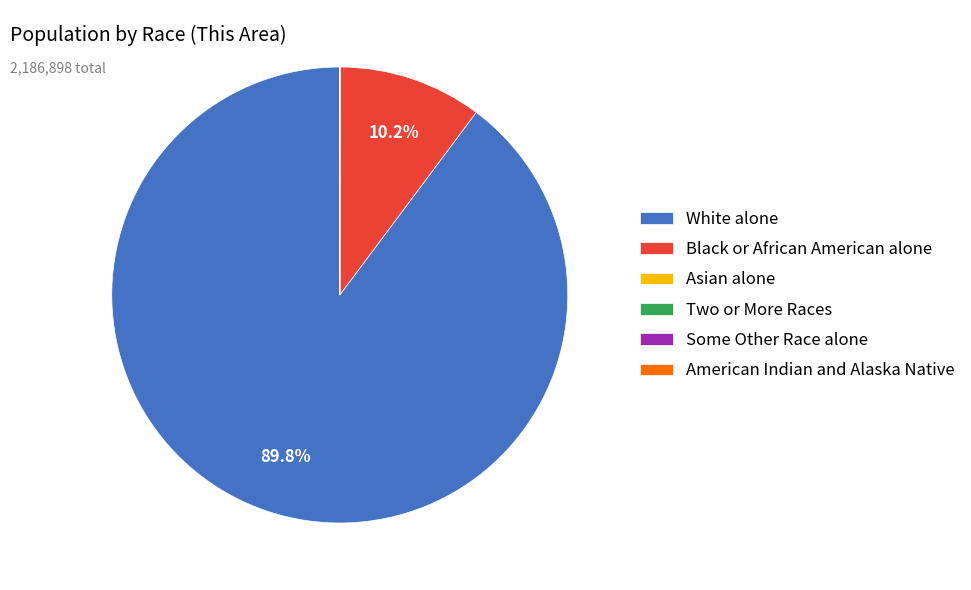

Which category has the biggest portion of the pie?

White alone